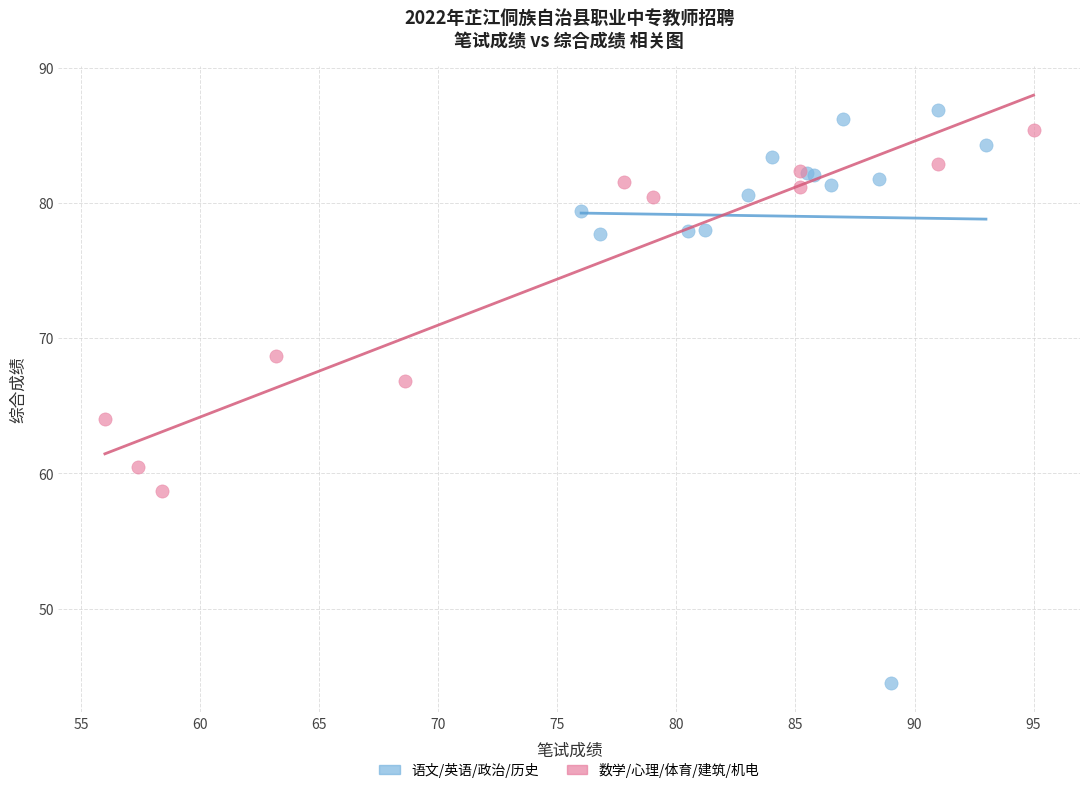

Which series has the widest spread of Y values?

语文/英语/政治/历史